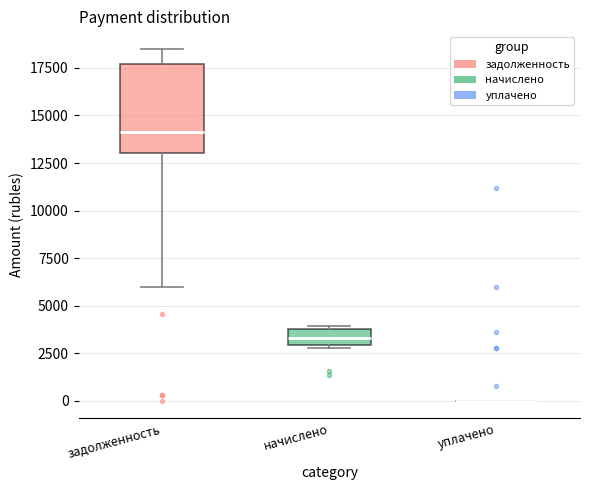

Reading left to right, read every box against the y-axis: the position of its median line, the range the box covers, and the ends of its whiskers. The values are not printed on the chart, so give them approximately, as read against the axis.

задолженность: median 14000, box 13000 to 17500, whiskers 6000 to 18500
начислено: median 3500, box 3000 to 4000, whiskers 3000 to 4000
уплачено: box collapsed to a line at 0, whiskers 0 to 0